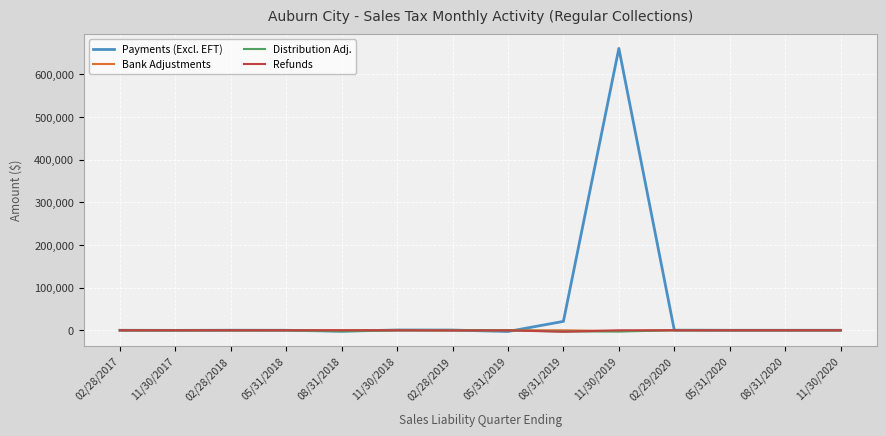

At which category does the chart reach its peak across all series?

11/30/2019